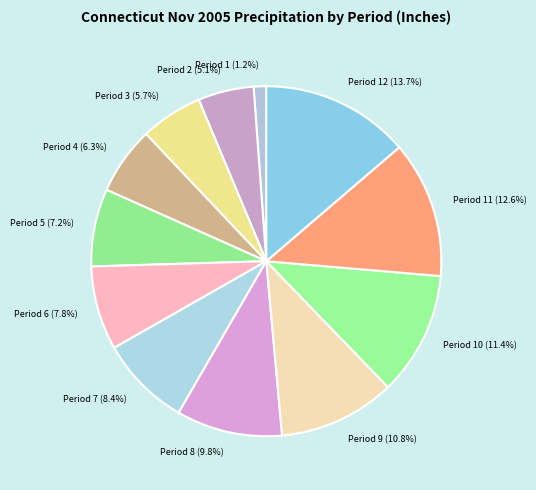

Rank the categories by value from highest to lowest.

Period 12 (13.7%), Period 11 (12.6%), Period 10 (11.4%), Period 9 (10.8%), Period 8 (9.8%), Period 7 (8.4%), Period 6 (7.8%), Period 5 (7.2%), Period 4 (6.3%), Period 3 (5.7%), Period 2 (5.1%), Period 1 (1.2%)